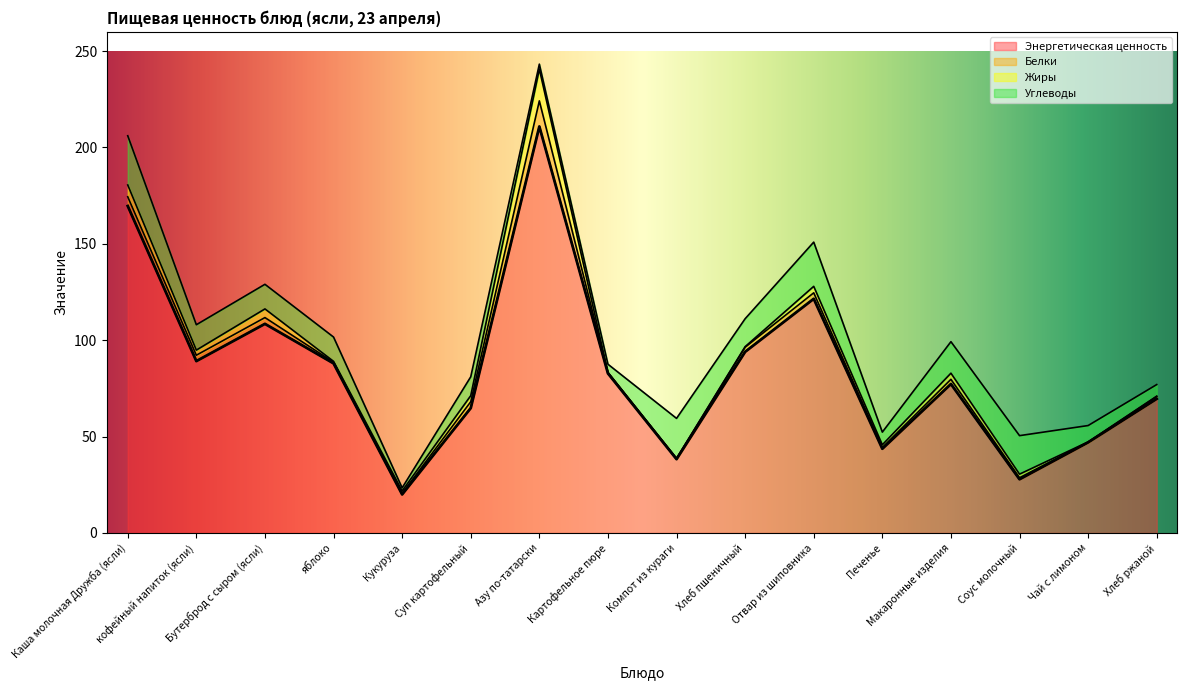

Reading left to right, what are all the values shown in this chart?

Энергетическая ценность: Каша молочная Дружба (ясли)=169.7	кофейный напиток (ясли)=89.2	Бутерброд с сыром (ясли)=108.5	яблоко=88.0	Кукуруза=20.0	Суп картофельный=64.8	Азу по-татарски=210.9	Картофельное пюре=82.8	Компот из кураги=38.3	Хлеб пшеничный=94.0	Отвар из шиповника=121.5	Печенье=43.7	Макаронные изделия=77.3	Соус молочный=27.9	Чай с лимоном=47.0	Хлеб ржаной=69.6
Белки: Каша молочная Дружба (ясли)=4.8	кофейный напиток (ясли)=3.0	Бутерброд с сыром (ясли)=3.2	яблоко=0.6	Кукуруза=0.6	Суп картофельный=3.3	Азу по-татарски=13.3	Картофельное пюре=0.4	Компот из кураги=0.3	Хлеб пшеничный=2.4	Отвар из шиповника=3.1	Печенье=0.6	Макаронные изделия=2.4	Соус молочный=0.8	Чай с лимоном=0.1	Хлеб ржаной=1.2
Жиры: Каша молочная Дружба (ясли)=6.1	кофейный напиток (ясли)=2.6	Бутерброд с сыром (ясли)=4.5	яблоко=0.5	Кукуруза=1.2	Суп картофельный=3.1	Азу по-татарски=16.5	Картофельное пюре=0.0	Компот из кураги=0.0	Хлеб пшеничный=0.3	Отвар из шиповника=3.4	Печенье=1.4	Макаронные изделия=3.2	Соус молочный=1.9	Чай с лимоном=0.2	Хлеб ржаной=0.2
Углеводы: Каша молочная Дружба (ясли)=25.6	кофейный напиток (ясли)=13.2	Бутерброд с сыром (ясли)=12.8	яблоко=12.6	Кукуруза=1.6	Суп картофельный=9.8	Азу по-татарски=2.6	Картофельное пюре=4.3	Компот из кураги=20.8	Хлеб пшеничный=14.5	Отвар из шиповника=22.9	Печенье=6.6	Макаронные изделия=16.3	Соус молочный=20.0	Чай с лимоном=8.5	Хлеб ржаной=6.0